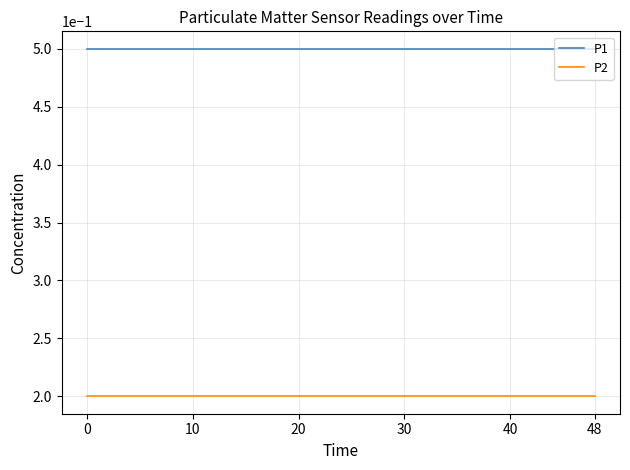

At how many categories does at least one series exceed 0?

20